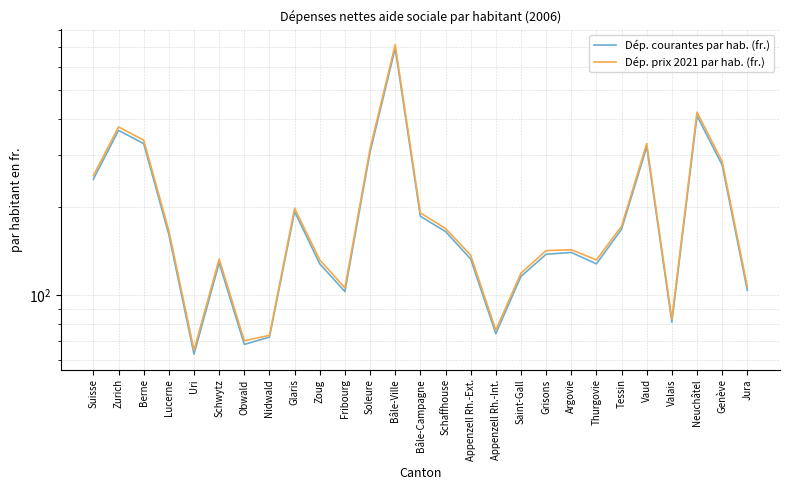

Which series changed the most between Lucerne and Thurgovie?

Dép. prix 2021 par hab. (fr.)